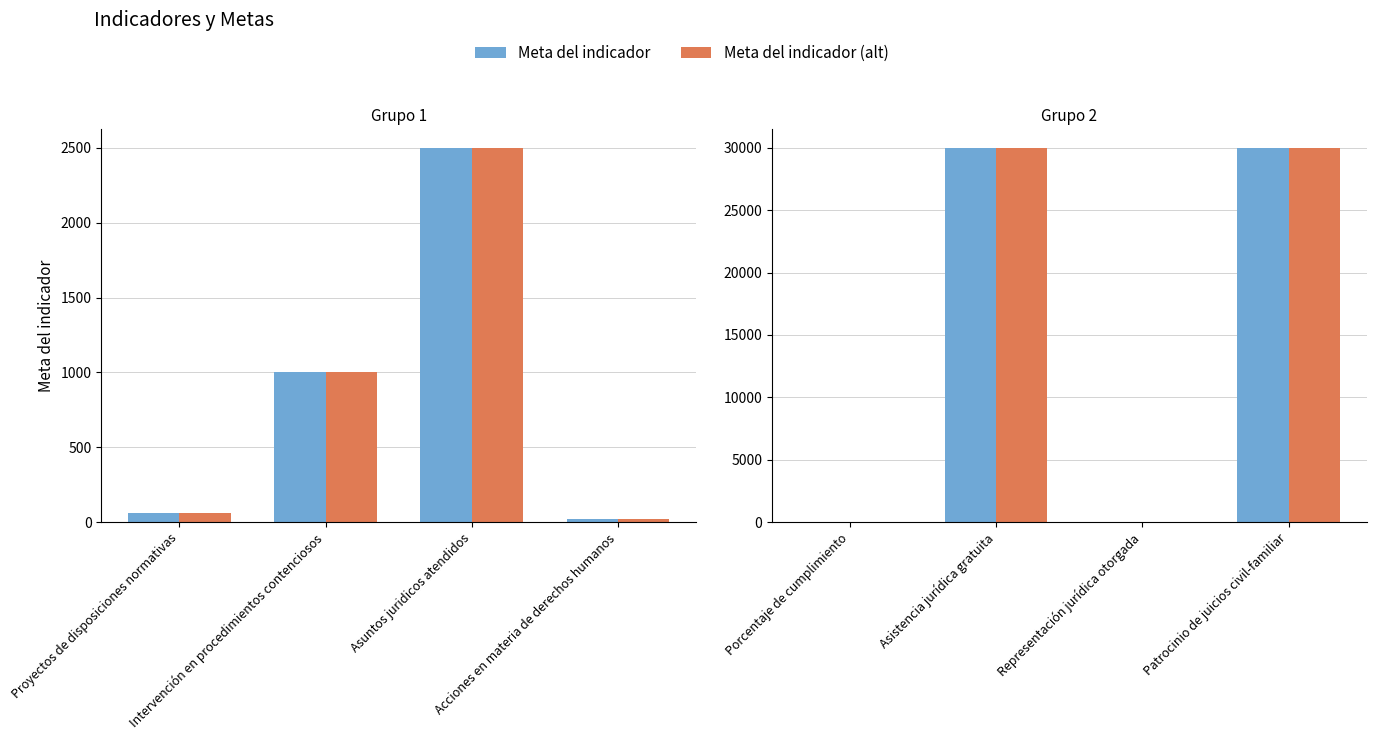

What is the label of the 4th bar from the left?

Patrocinio de juicios civil-familiar